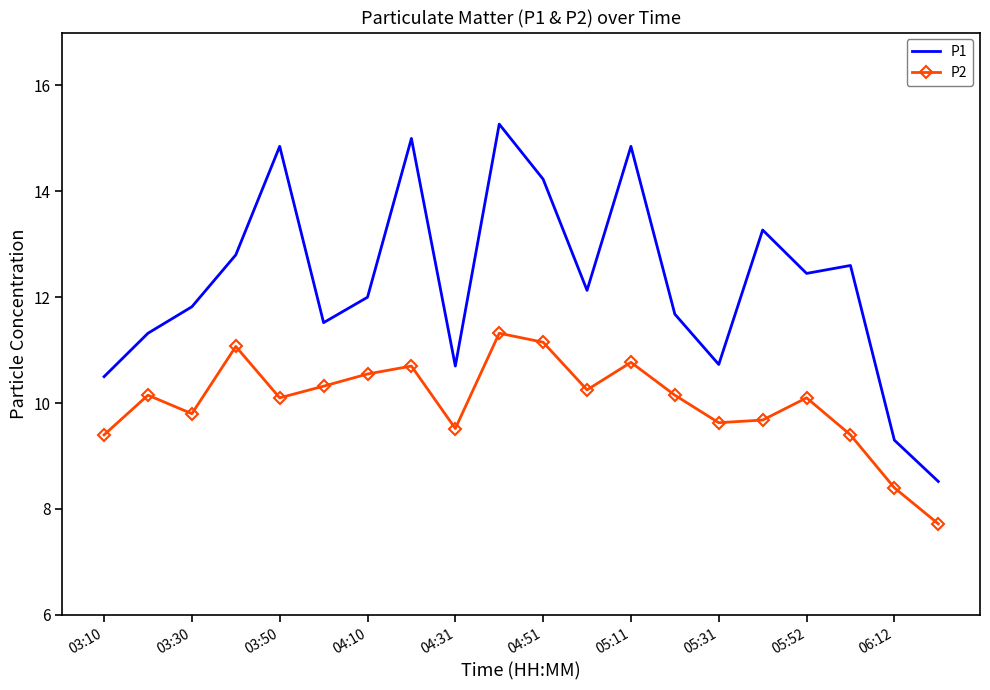

What is the difference between the maximum and minimum values in the P2 series?

3.6